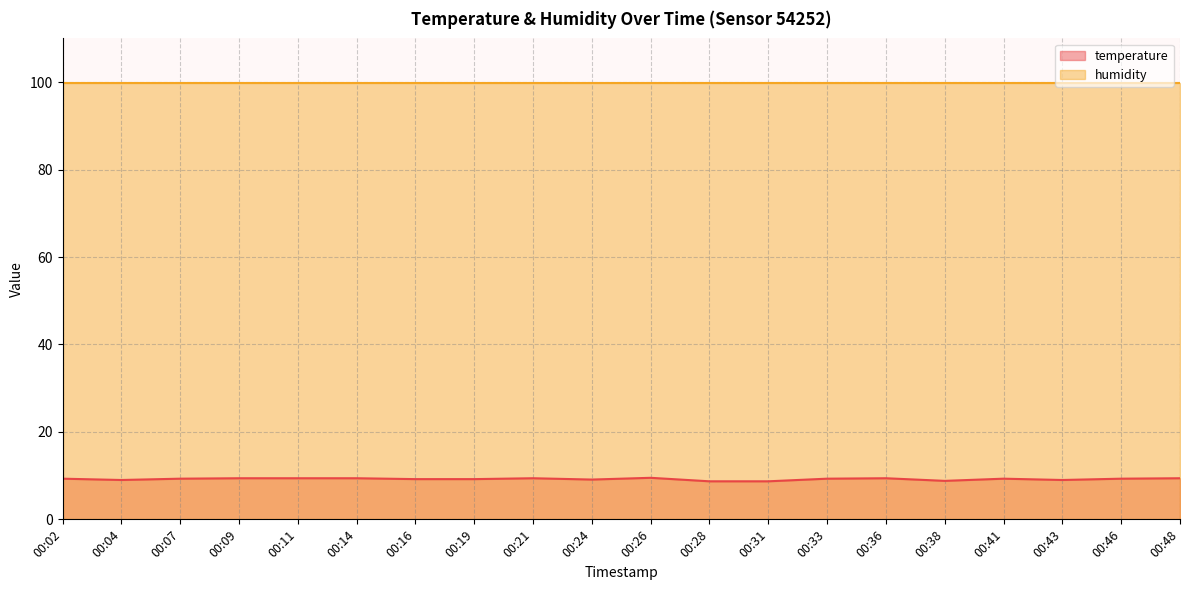

The value at 00:28 is 8.7. True or false?

True